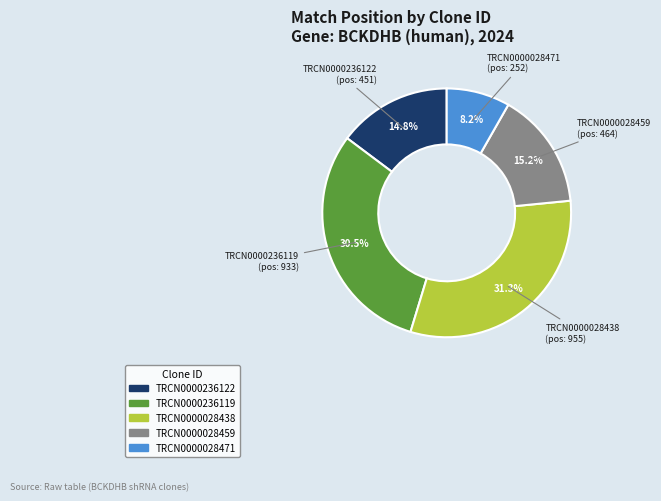

To the nearest percent, what percentage of the pie is TRCN0000028438?

31%